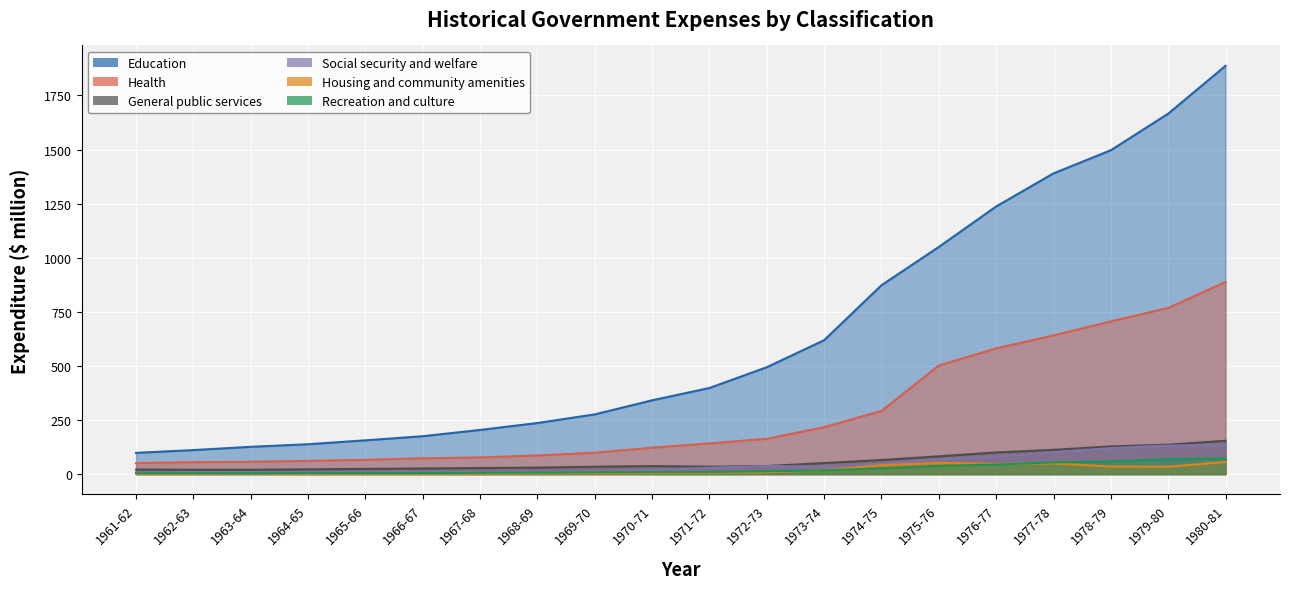

Which series has the largest total across all categories?

Education